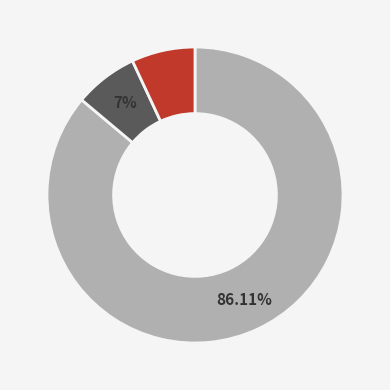

Is there a majority slice in this chart?

Yes